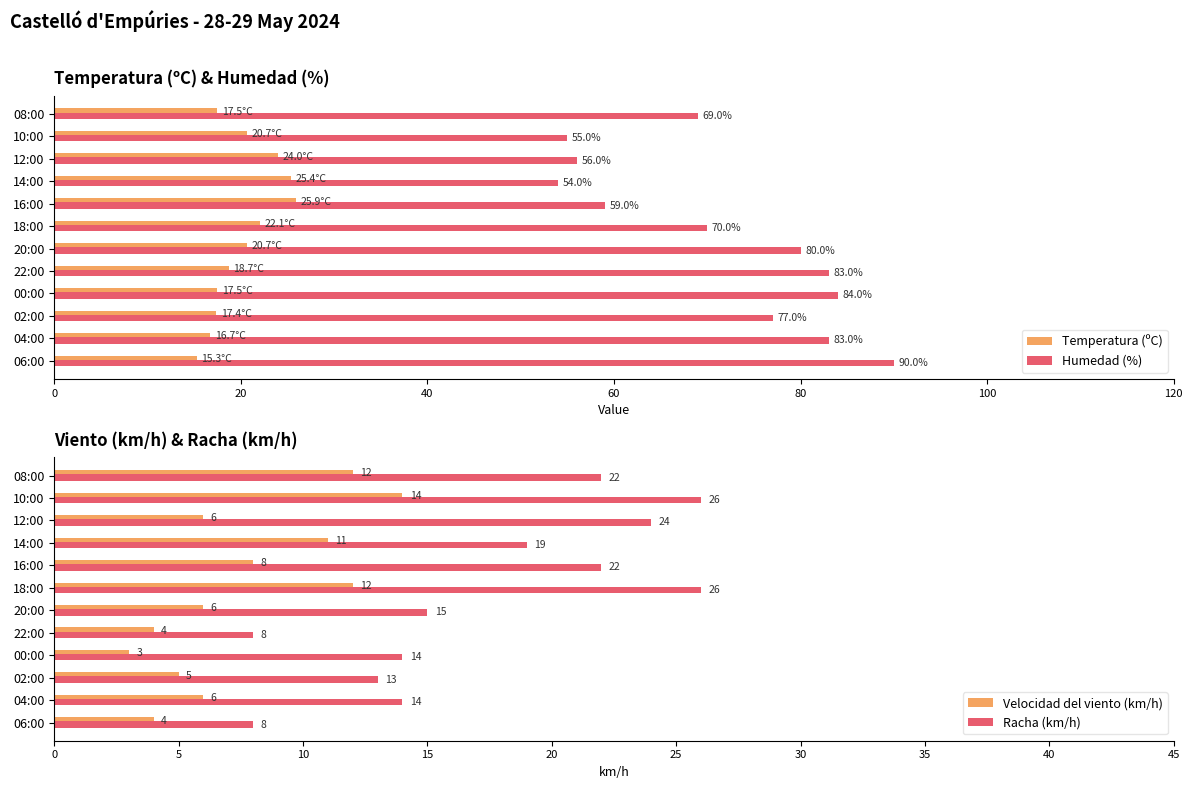

What is the difference between the second highest and minimum values in the Temperatura (ºC) series?

10.1